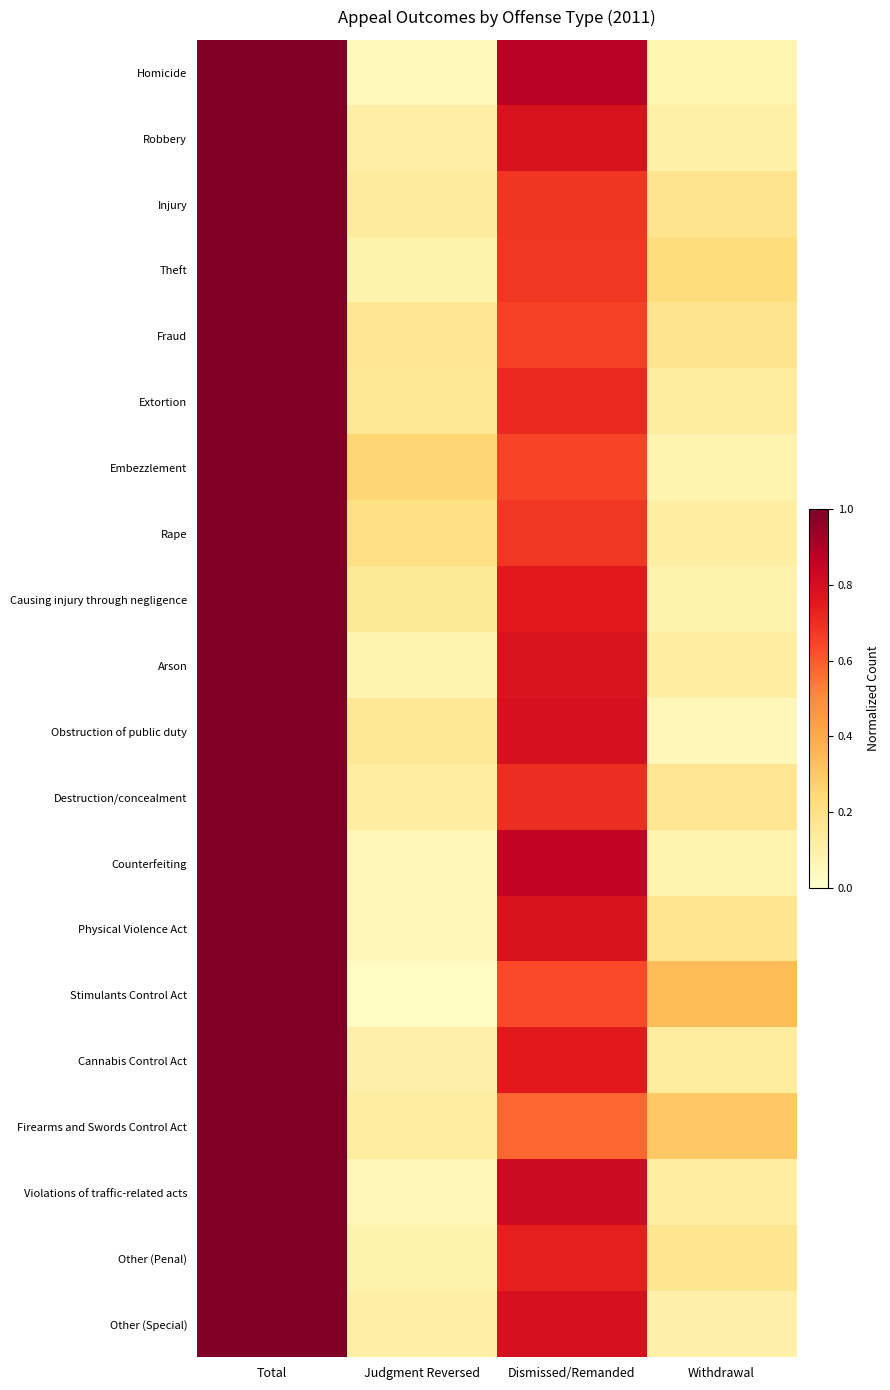

Which series has the largest range (max minus min)?

Stimulants Control Act